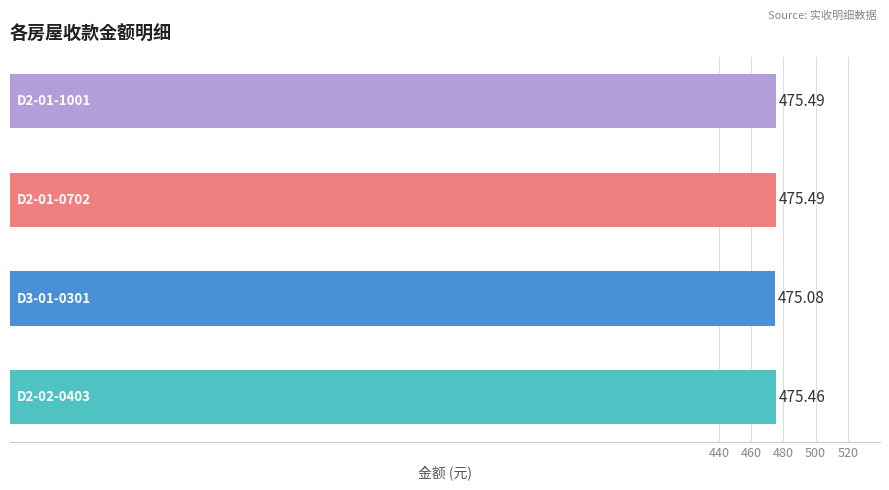

What is the difference between the maximum and minimum values?

0.4